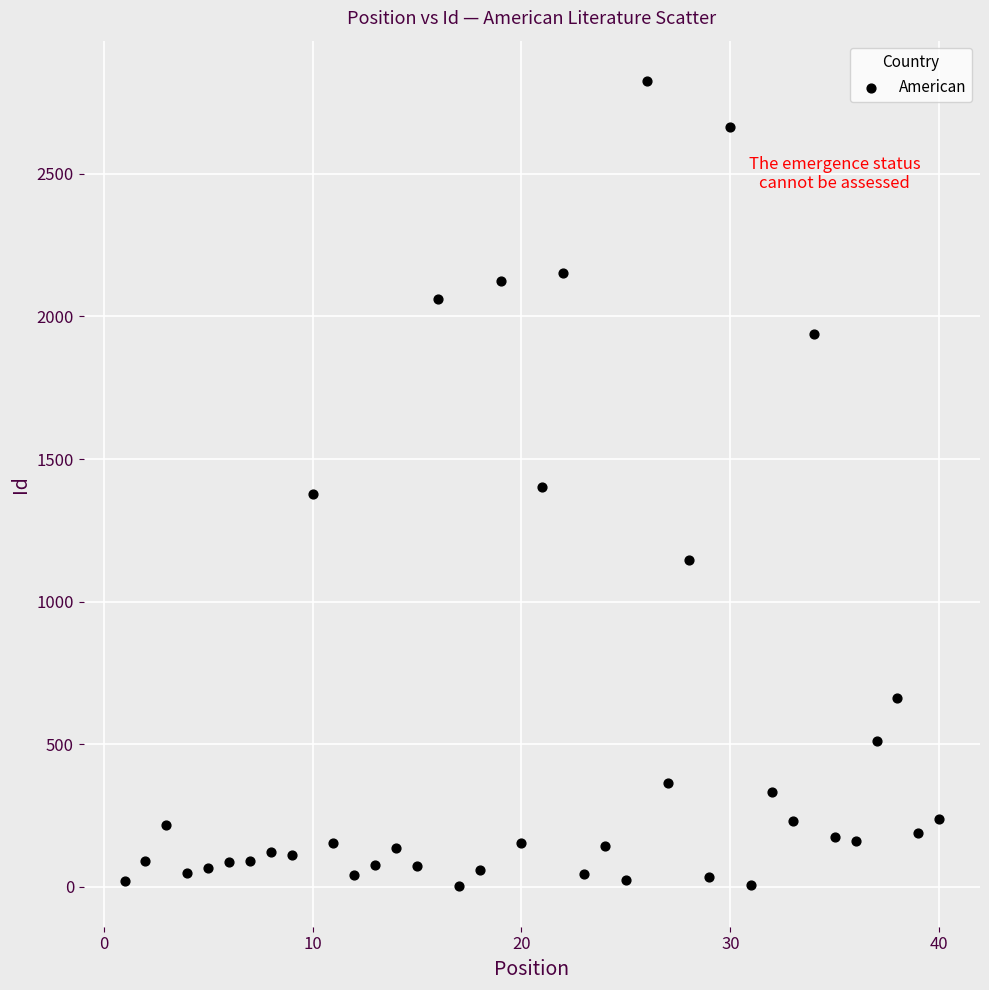

What is the range of Y values (max minus min)?

2825